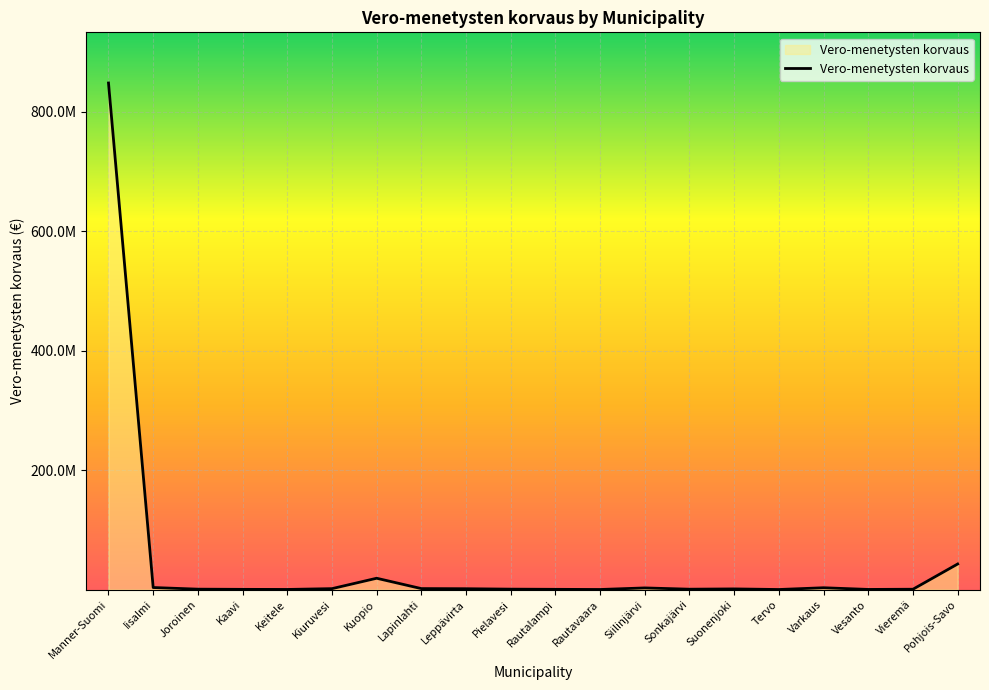

At which label is the value closest to 424179227?

Pohjois-Savo